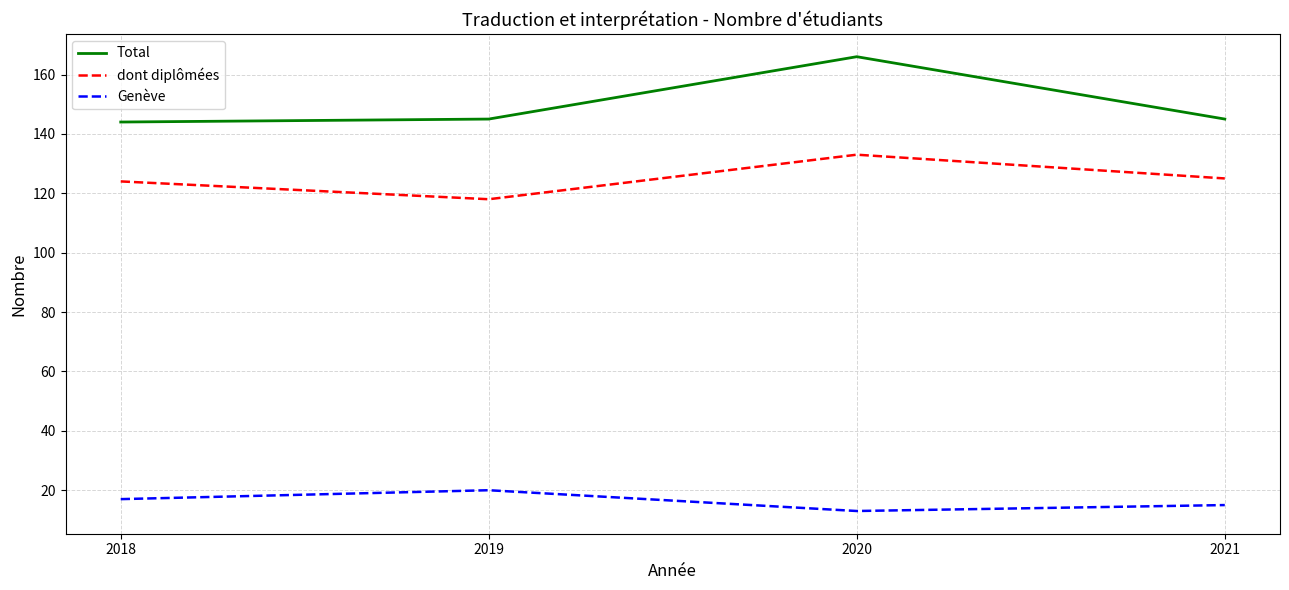

Reading left to right, list all the values displayed in this chart.

Total: 2018=144	2019=145	2020=166	2021=145
dont diplômées: 2018=124	2019=118	2020=133	2021=125
Genève: 2018=17	2019=20	2020=13	2021=15